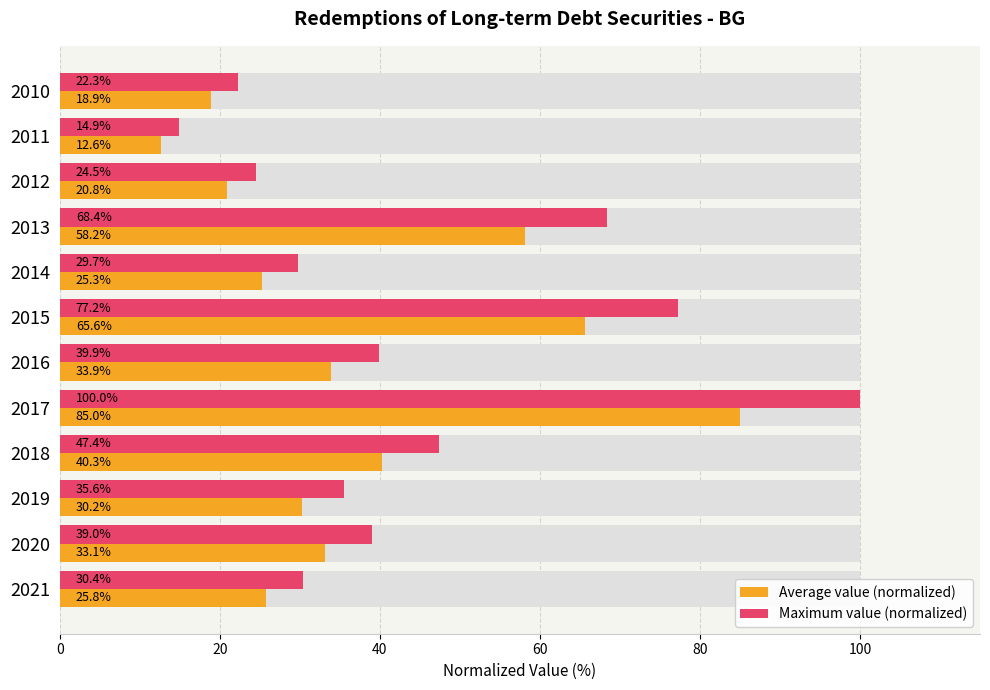

What is the minimum value shown in the chart?

12.6